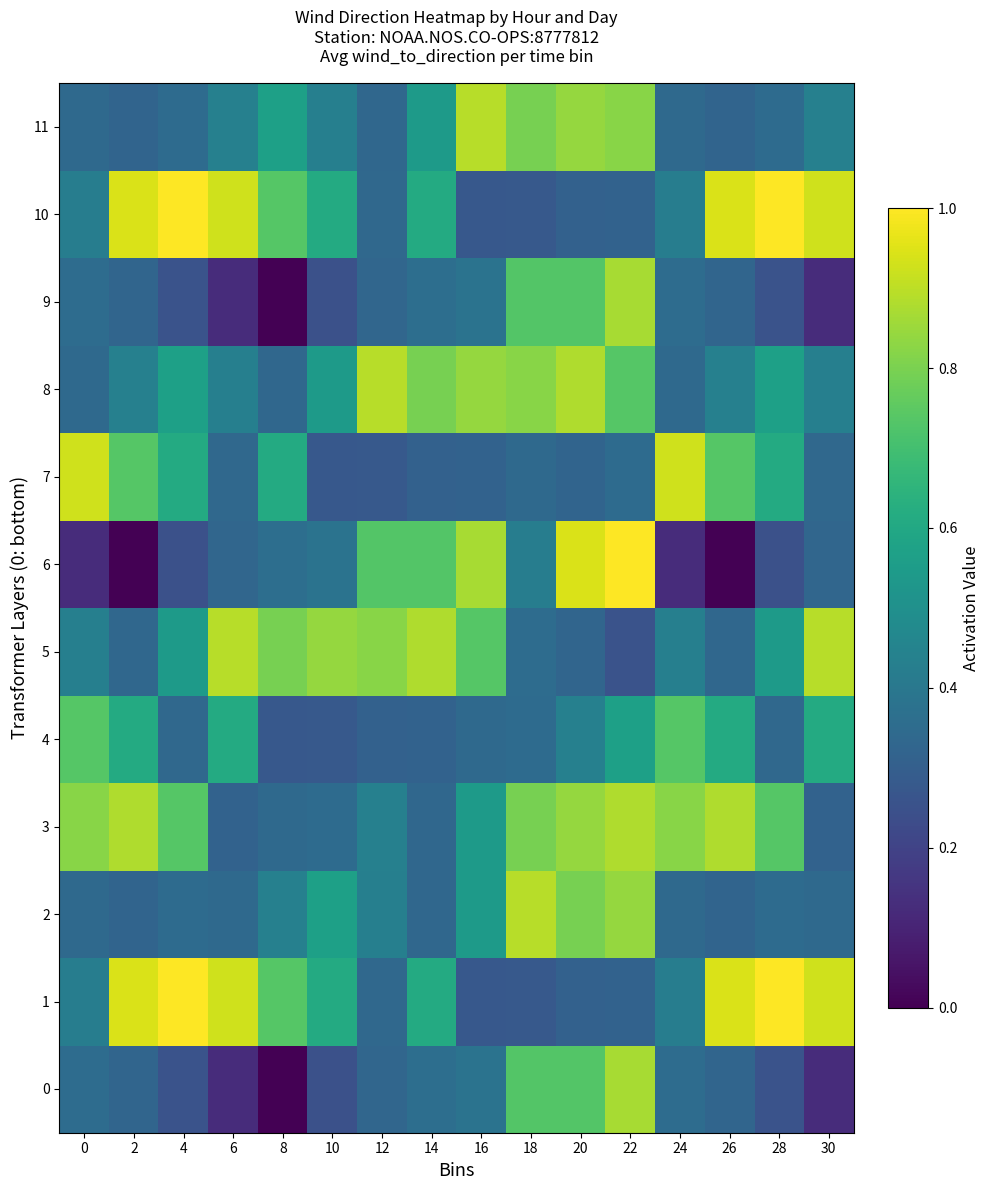

Which series has the widest spread of values?

6